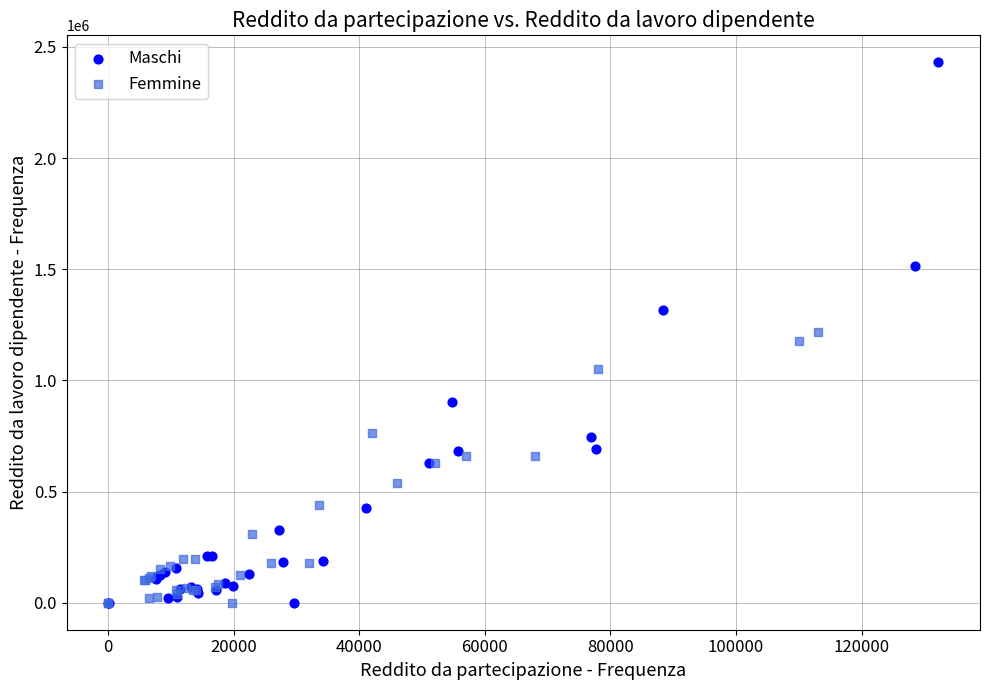

Which series reaches the maximum Y coordinate?

Maschi